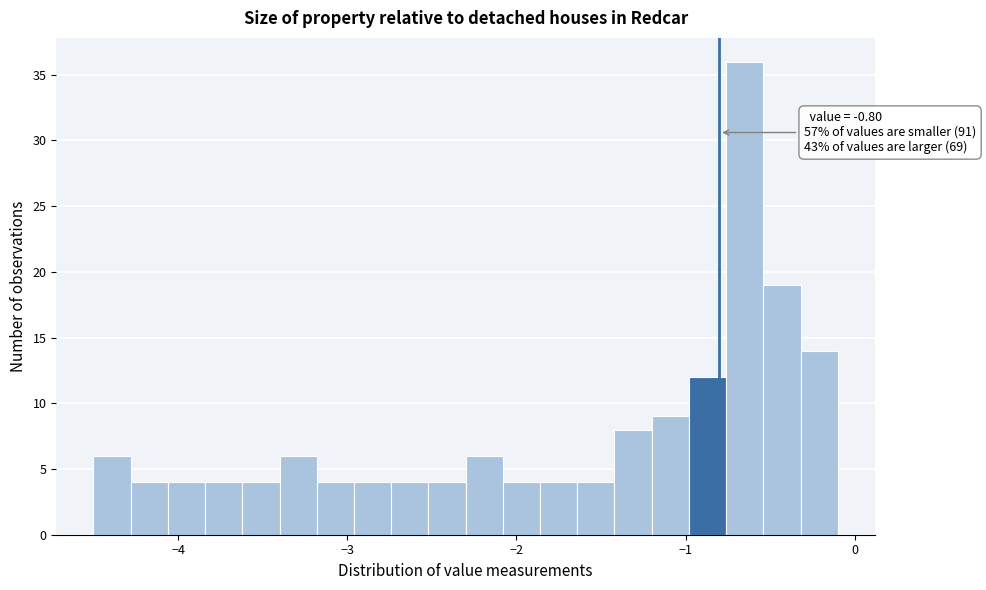

Read against the x-axis, roughly where is the centre of the tallest bar?

-0.6